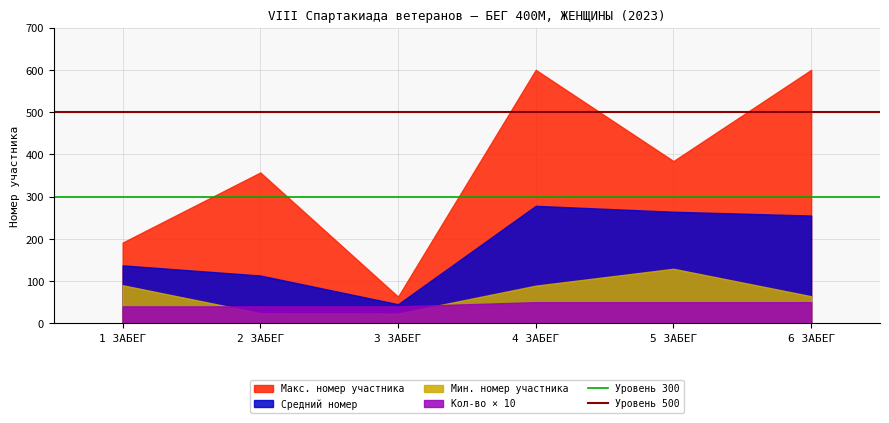

What is the minimum value shown in the chart?

23